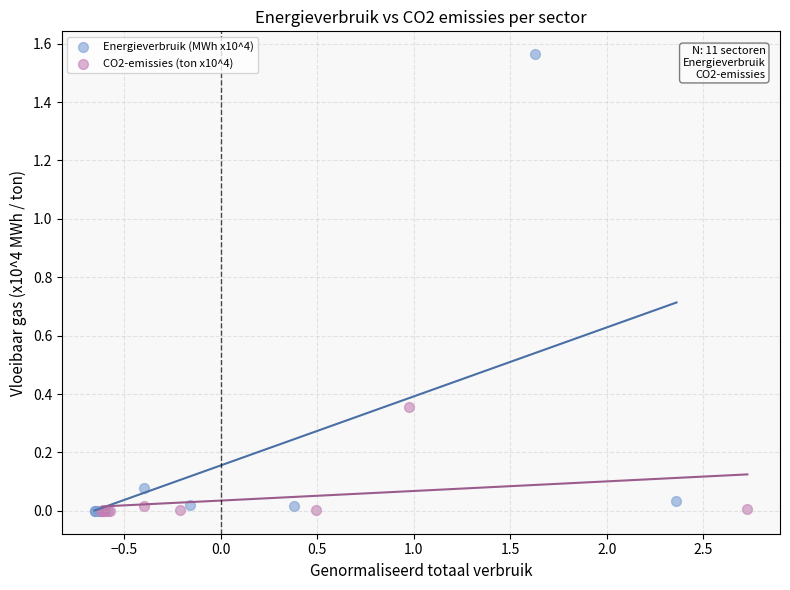

Which series has the widest spread of Y values?

Energieverbruik (MWh x10^4)